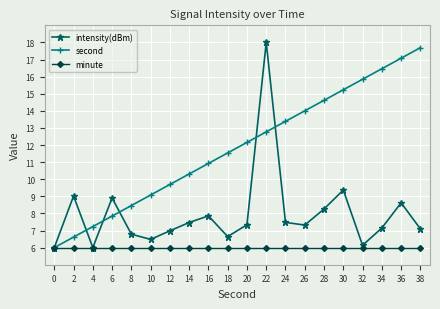

True or false: second and intensity(dBm) cross at least once.

True